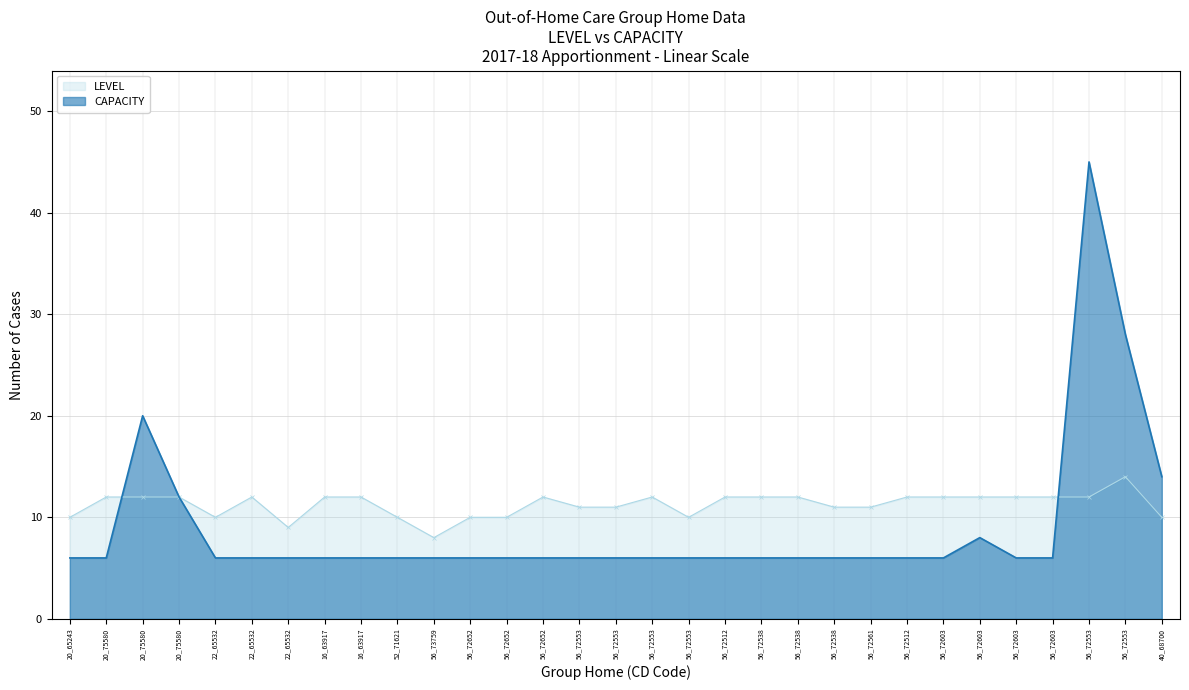

What is the difference between the highest and lowest values at 22_65532?

4